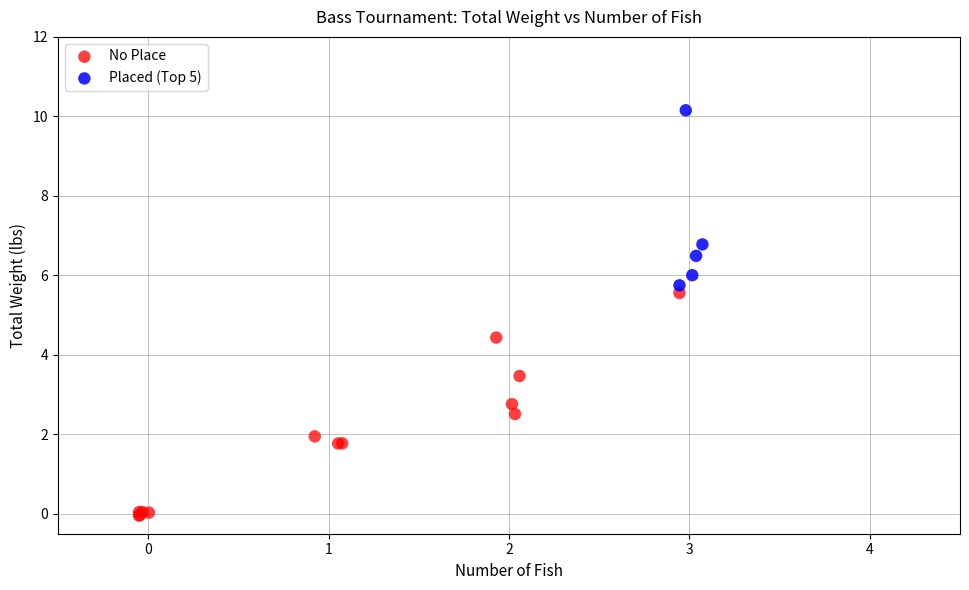

Which series reaches the minimum Y coordinate?

No Place